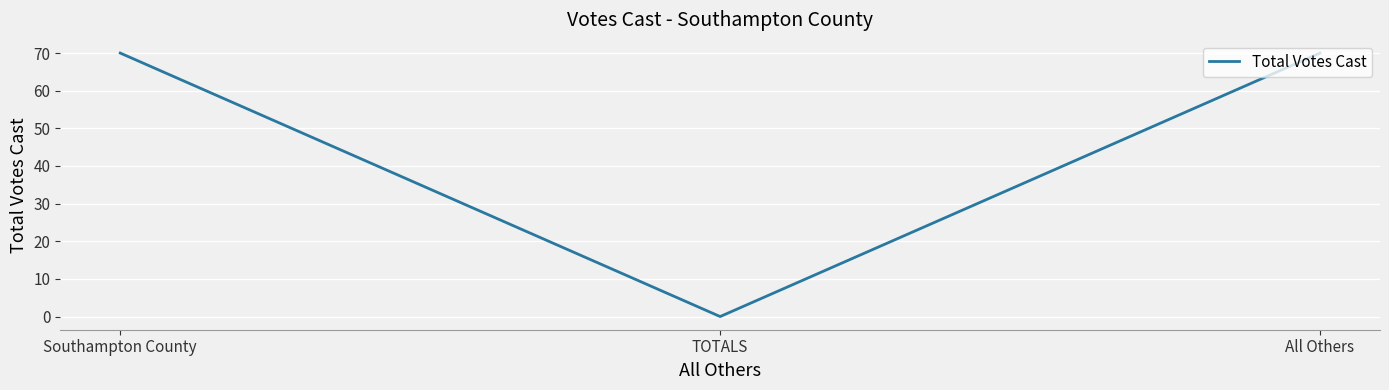

What is the difference between the second highest and minimum values?

70